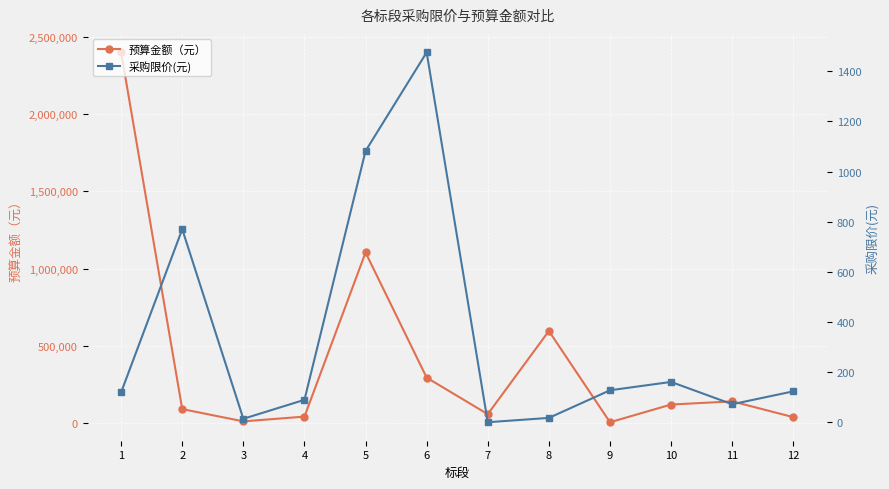

Is it true that 采购限价(元) equals 108.0 at 11?

False